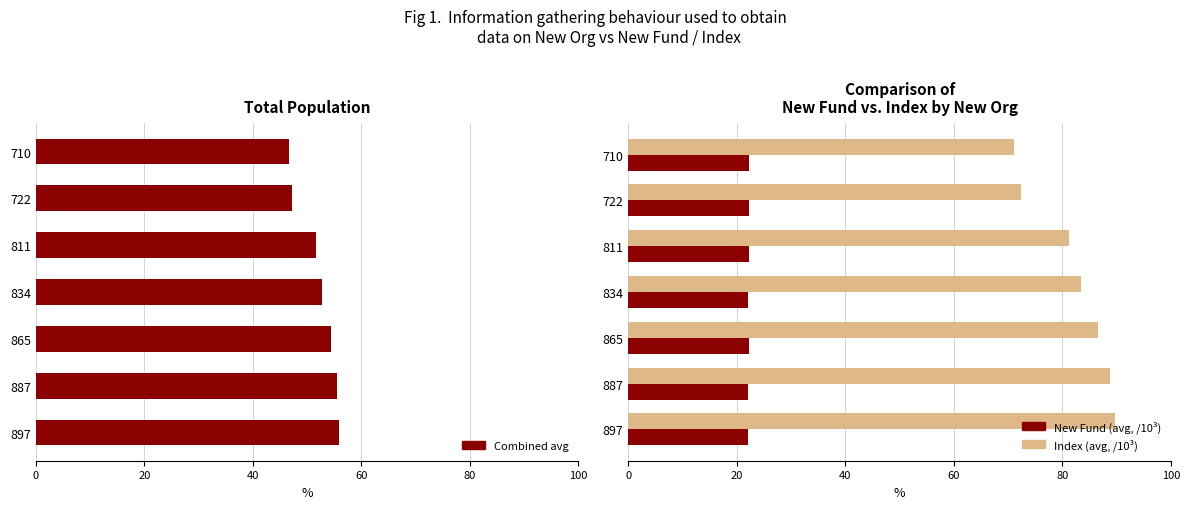

What is the value of the Index (avg, /10³) bar at the 1st from the left?

71.1